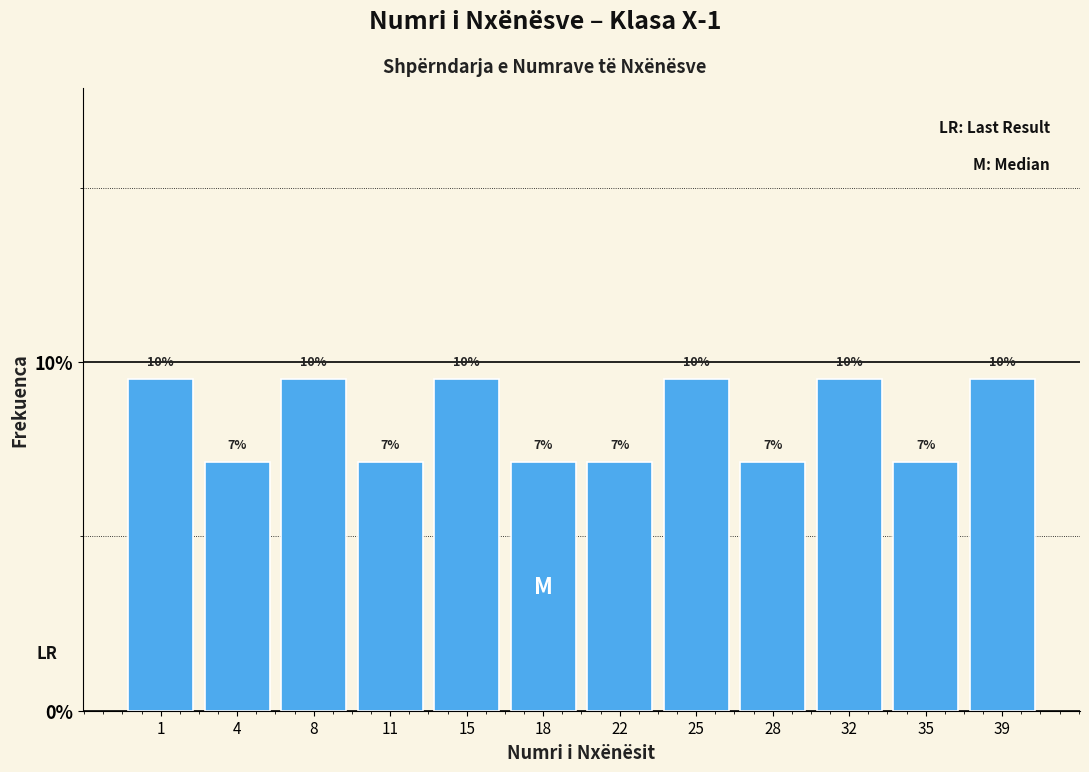

Does the chart contain any negative values?

No